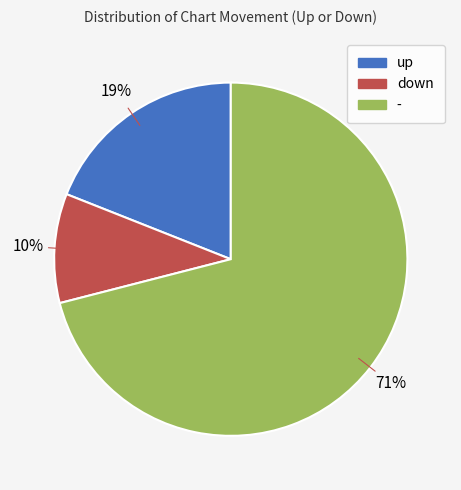

To the nearest percent, what is the difference between the up and - slice percentages?

52%